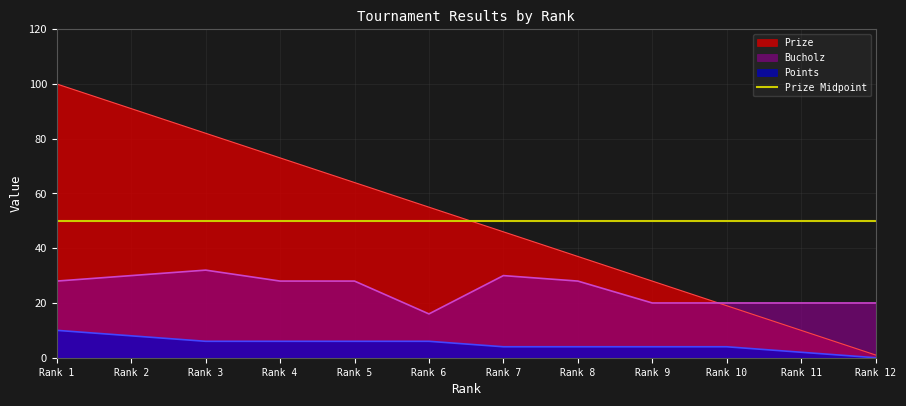

What is the average value of the Bucholz series?

25